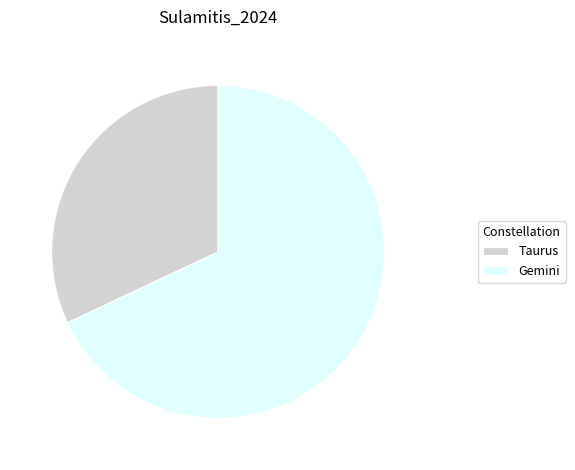

Which slice is the smallest?

Taurus